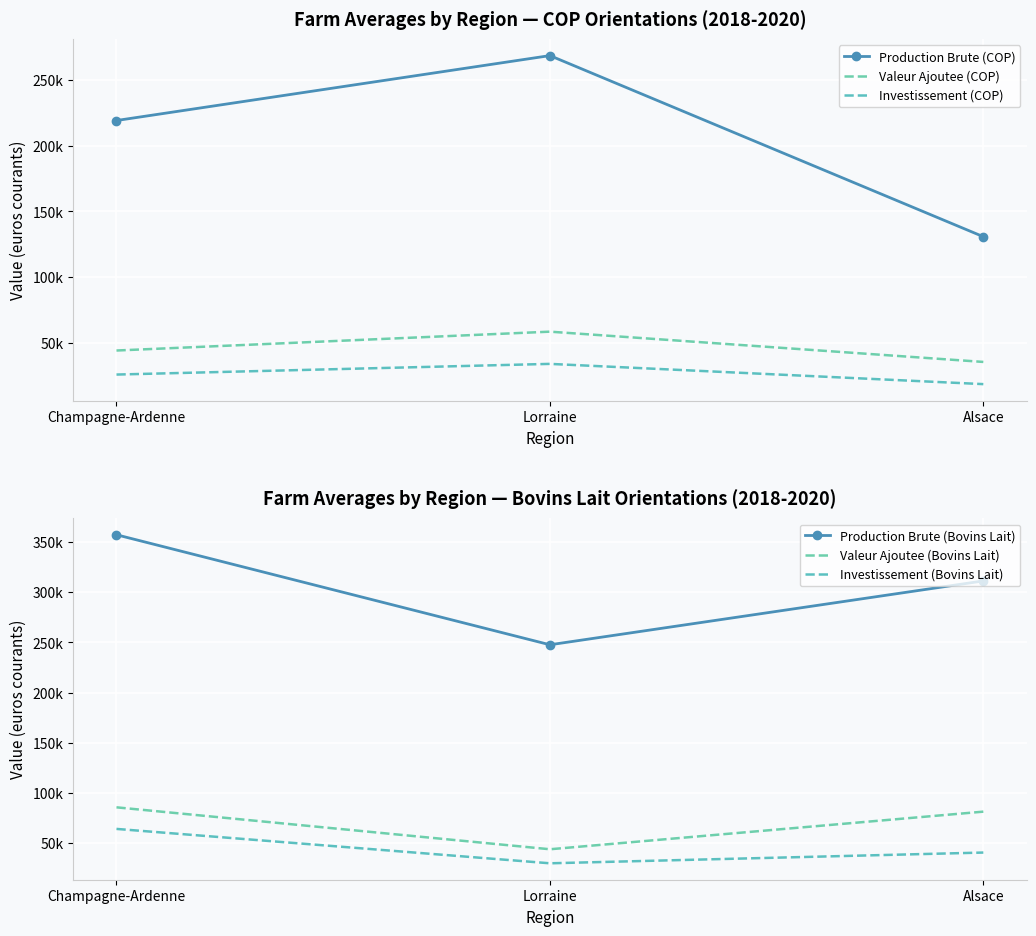

Reading right to left, what are all the values shown in this chart?

Production Brute (COP): Alsace=130688.2	Lorraine=268670.4	Champagne-Ardenne=219208.5
Valeur Ajoutee (COP): Alsace=35247.8	Lorraine=58316.4	Champagne-Ardenne=43947.8
Investissement (COP): Alsace=18336.7	Lorraine=33764.1	Champagne-Ardenne=25631.2
Production Brute (Bovins Lait): Alsace=311361.1	Lorraine=247723.2	Champagne-Ardenne=357378.5
Valeur Ajoutee (Bovins Lait): Alsace=81376.8	Lorraine=43879.3	Champagne-Ardenne=85677.5
Investissement (Bovins Lait): Alsace=40600.3	Lorraine=29888.4	Champagne-Ardenne=64169.5